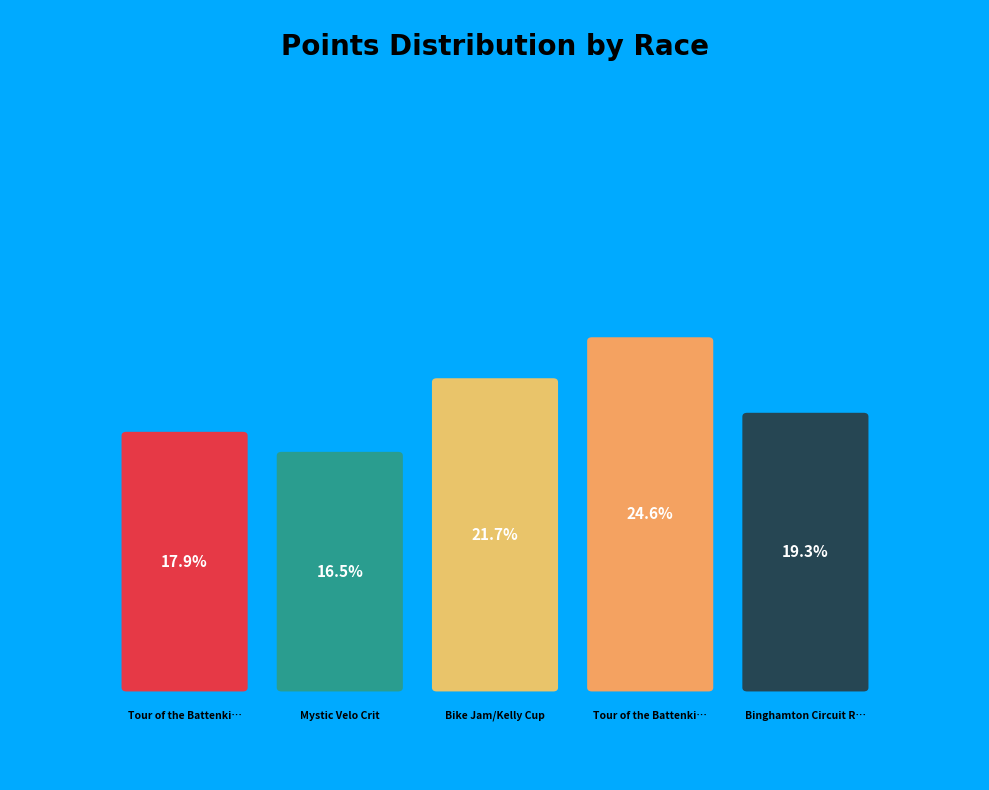

The Mystic Velo Crit slice represents 16% of the pie. True or false?

True